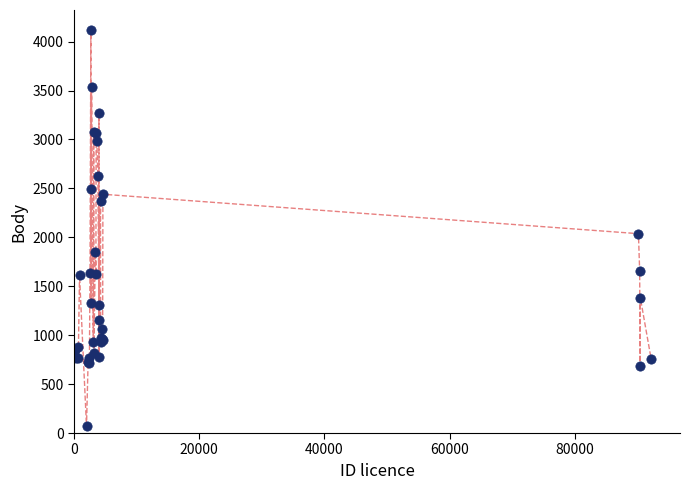

What Y value in the scatter plot is closest to 2094?

2037